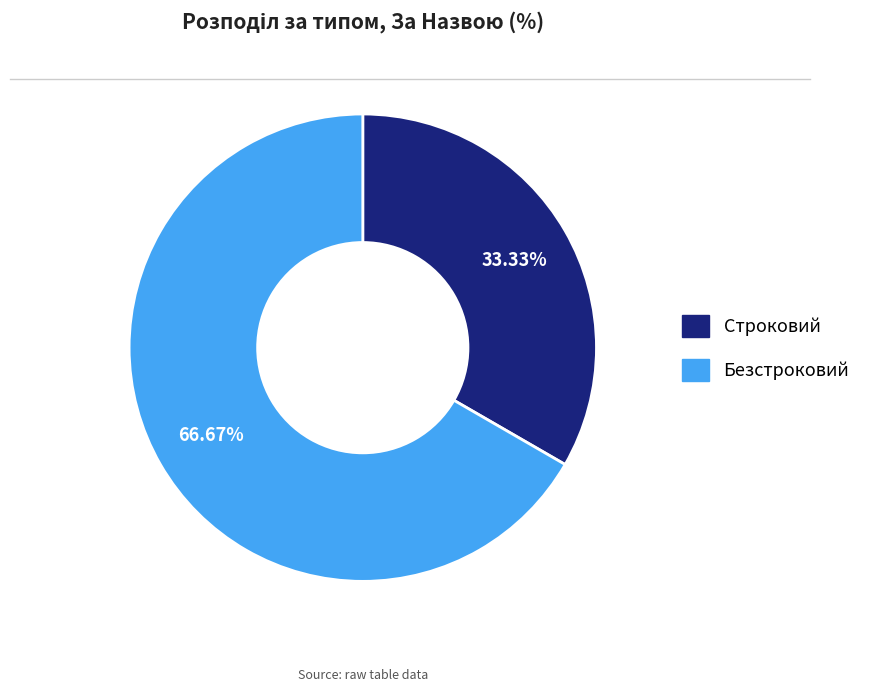

How many segments does this pie chart have?

2